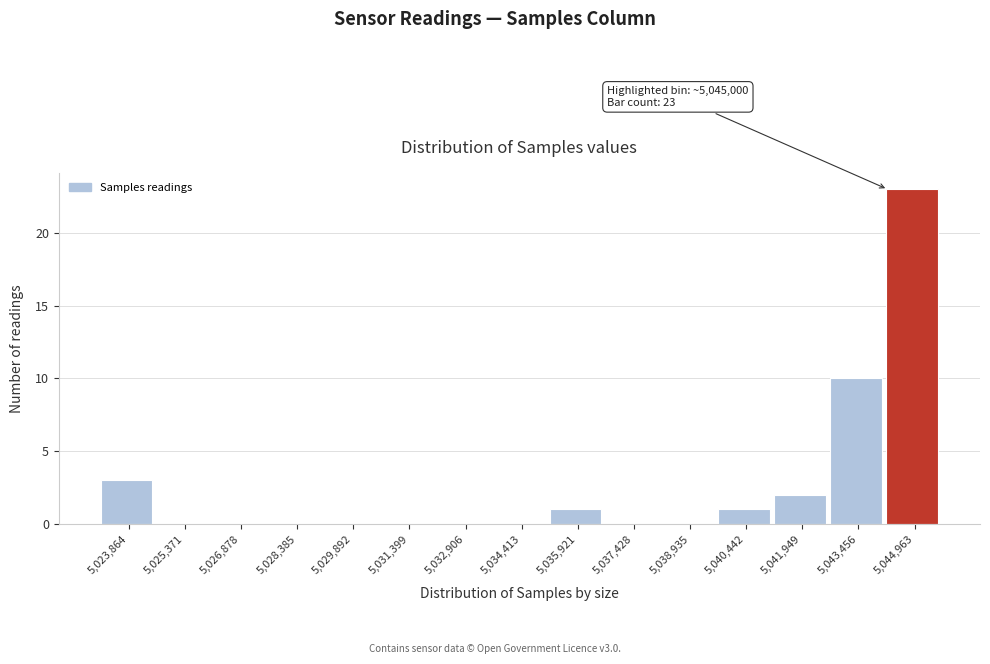

Reading right to left, what are all the values shown in this chart?

5,044,963=23	5,043,456=10	5,041,949=2	5,040,442=1	5,038,935=0	5,037,428=0	5,035,921=1	5,034,413=0	5,032,906=0	5,031,399=0	5,029,892=0	5,028,385=0	5,026,878=0	5,025,371=0	5,023,864=3